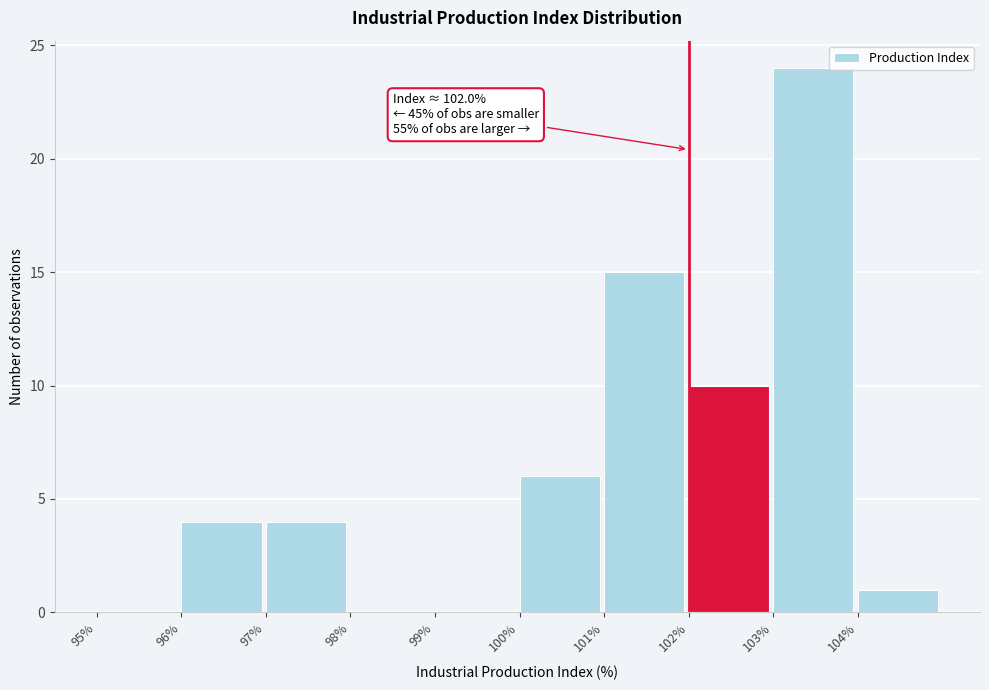

Which range on the x-axis has the tallest bar?

103 to 104